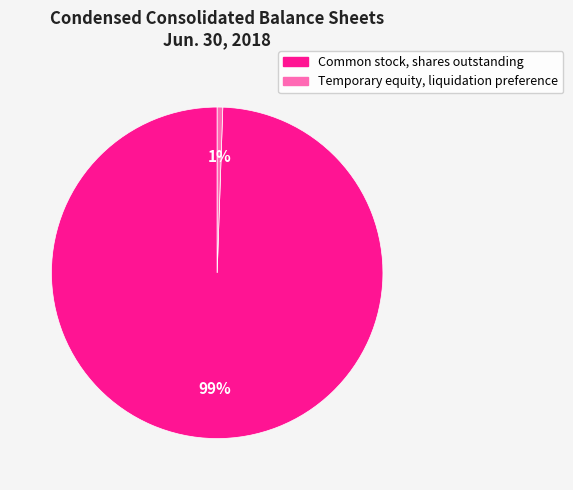

Does any single category account for the majority?

Yes